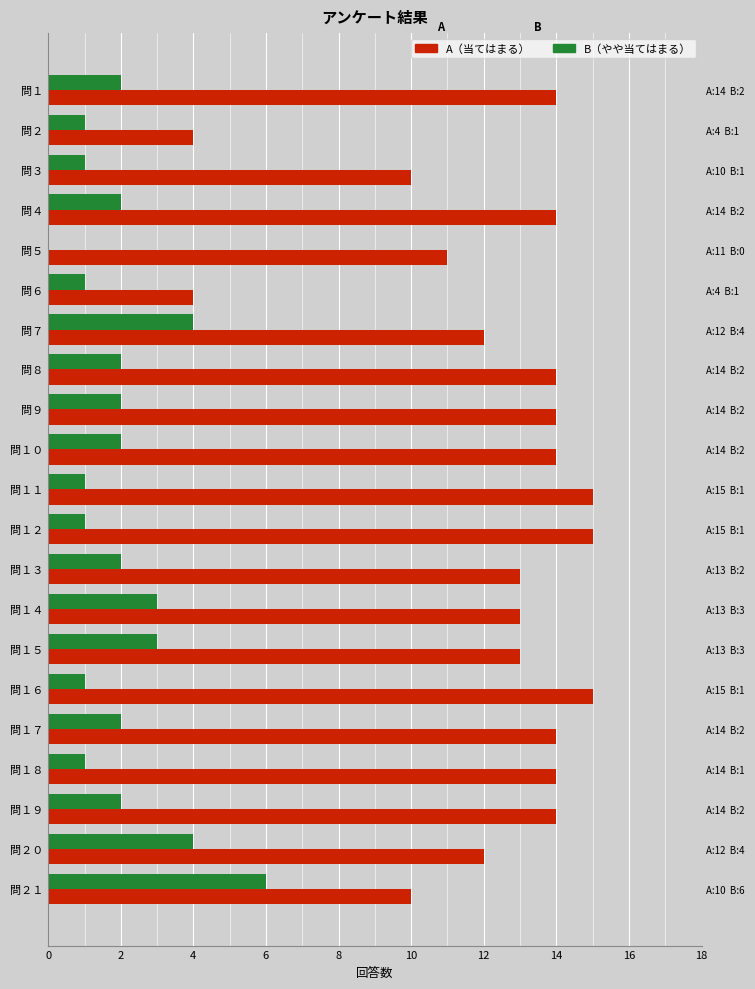

What is the value of the B（やや当てはまる） bar at the 2nd from the left?

1